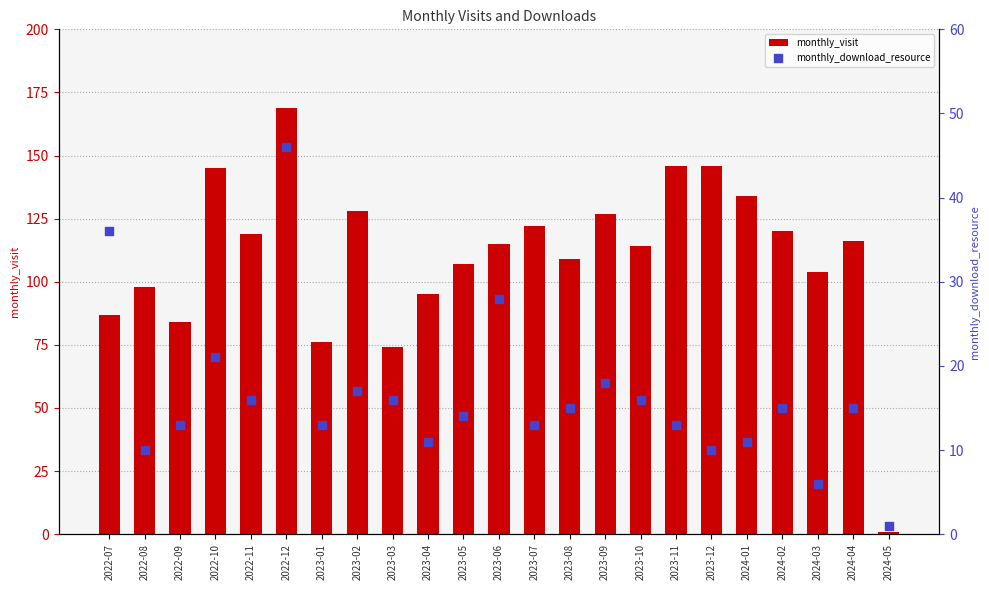

What is the total value across all series at 2023-09?

145